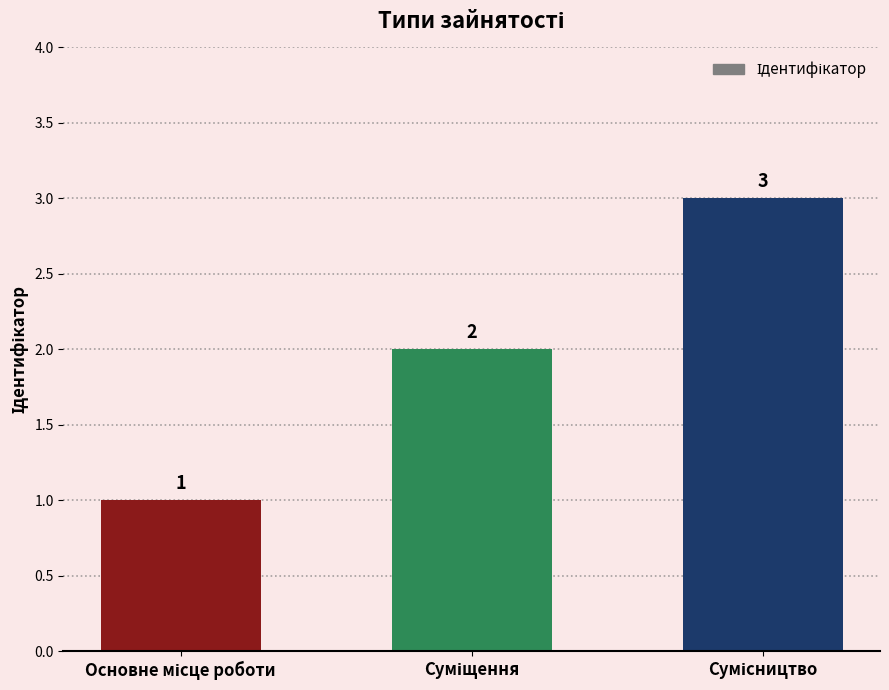

What is the maximum value shown in the chart?

3